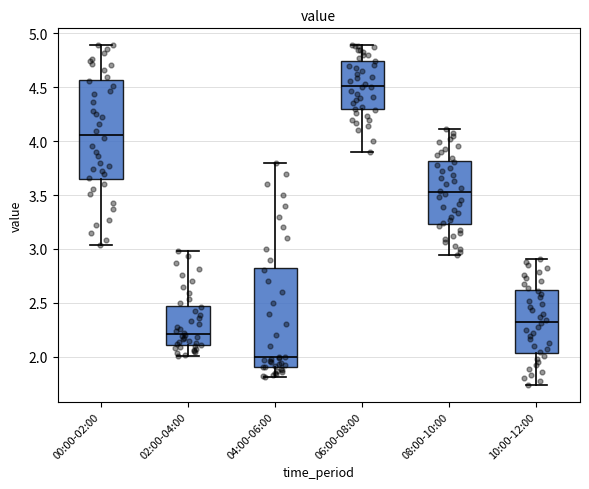

Reading left to right, read every box against the y-axis: the position of its median line, the range the box covers, and the ends of its whiskers. The values are not printed on the chart, so give them approximately, as read against the axis.

00:00-02:00: median 4.05, box 3.65 to 4.55, whiskers 3.05 to 4.90
02:00-04:00: median 2.20, box 2.10 to 2.45, whiskers 2.00 to 3.00
04:00-06:00: median 2.00, box 1.90 to 2.85, whiskers 1.80 to 3.80
06:00-08:00: median 4.50, box 4.30 to 4.75, whiskers 3.90 to 4.90
08:00-10:00: median 3.55, box 3.25 to 3.80, whiskers 2.95 to 4.10
10:00-12:00: median 2.35, box 2.05 to 2.60, whiskers 1.75 to 2.90